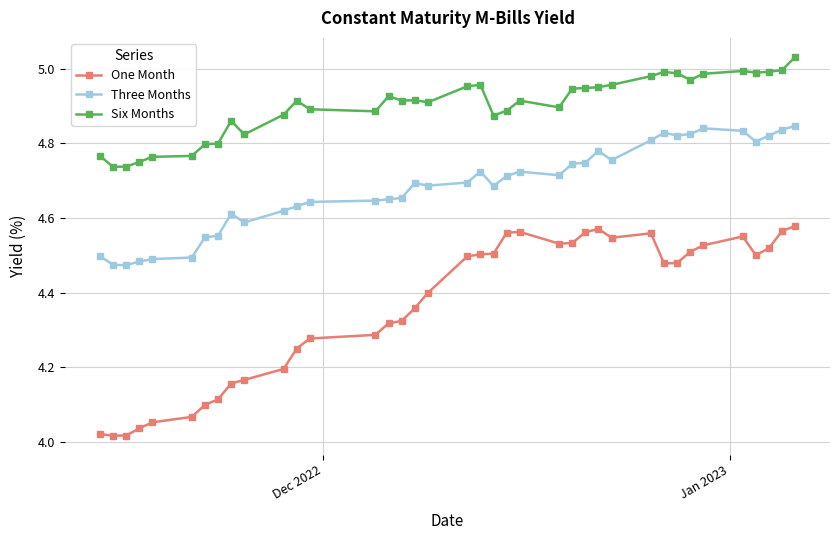

True or false: Three Months has more than 1 interior local peaks.

True